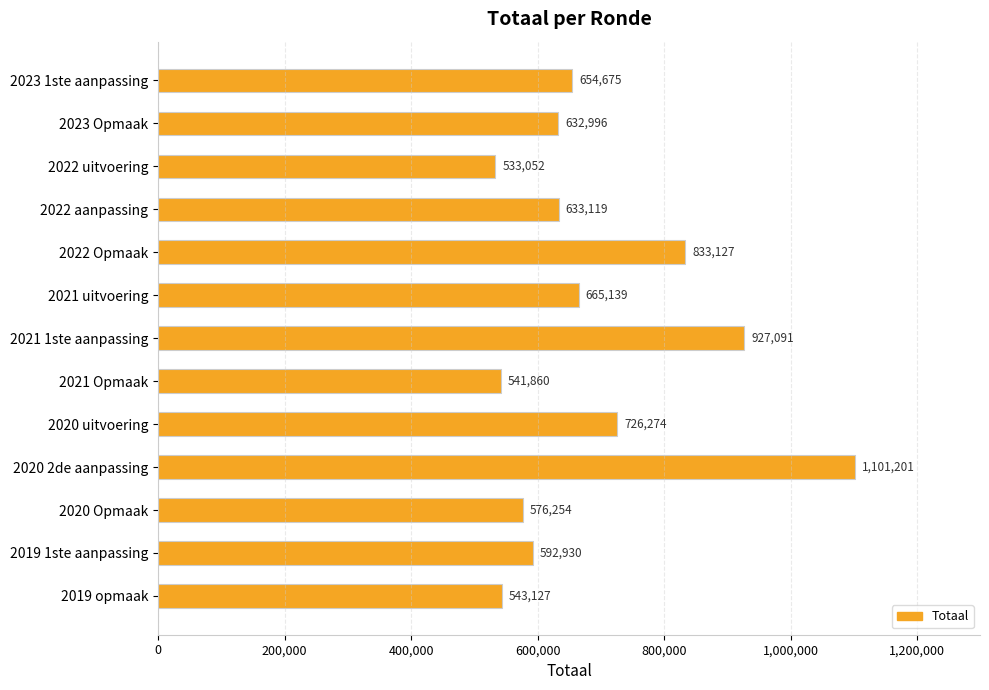

What is the average value?

689296